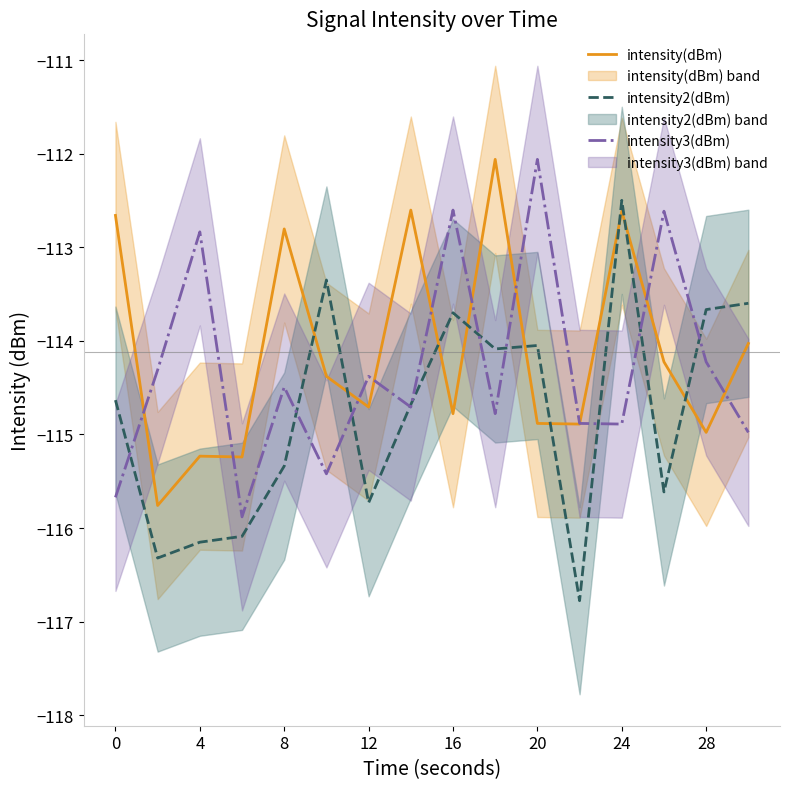

The intensity(dBm) series shows -115.2 at 4. True or false?

True